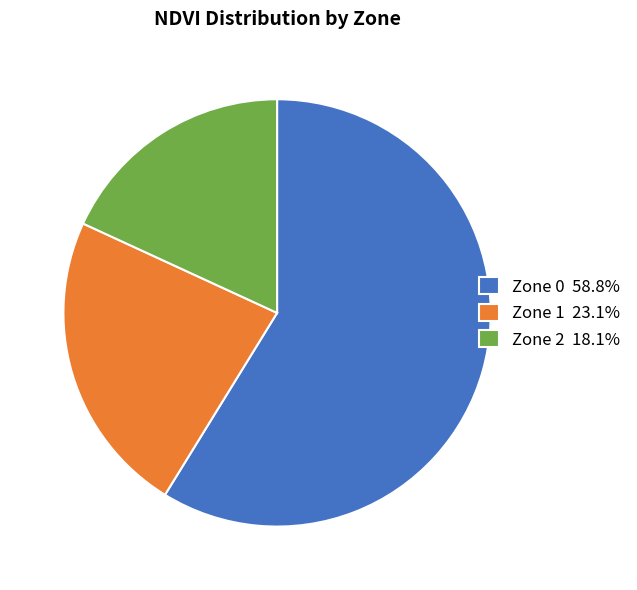

Is there a majority slice in this chart?

Yes